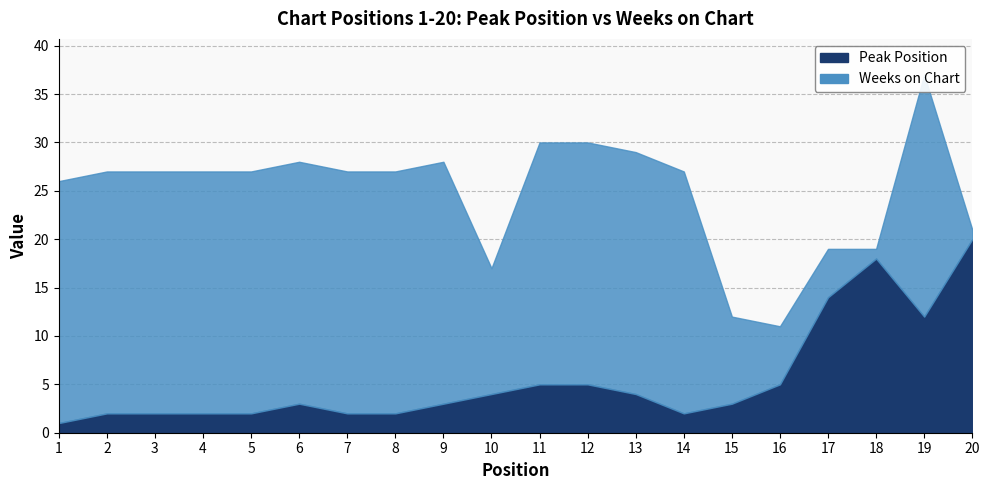

Where is the data nearest to the value 10?

19